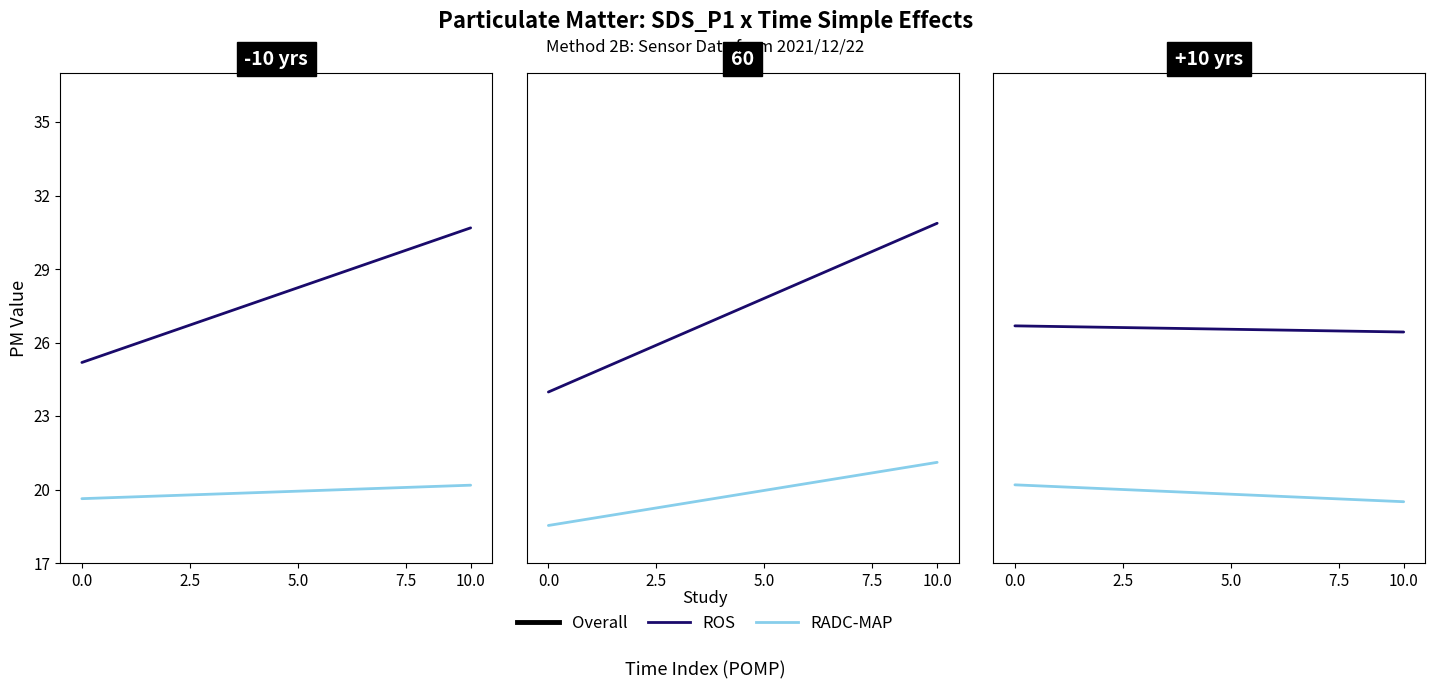

How many lines are shown in the chart?

3